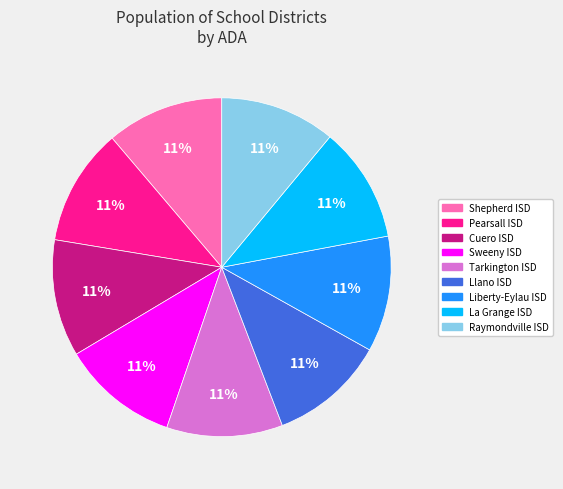

The Cuero ISD slice represents 24% of the pie. True or false?

False